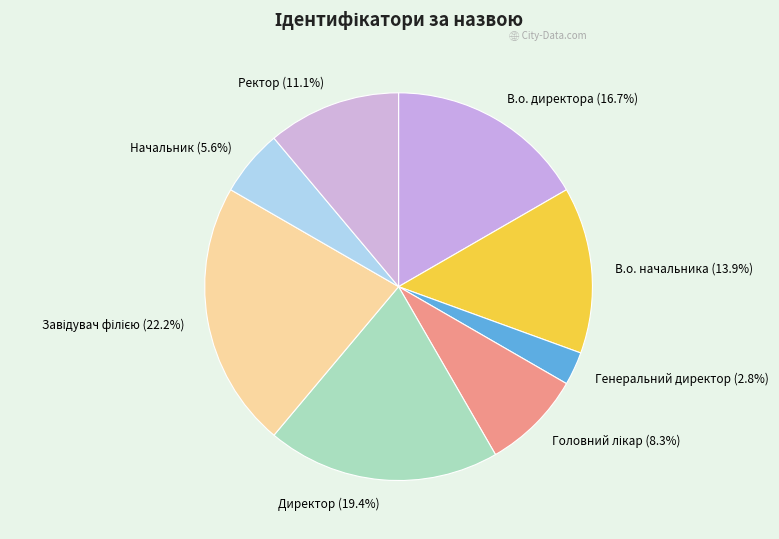

Is the sum of В.о. начальника and Ректор greater than half?

No